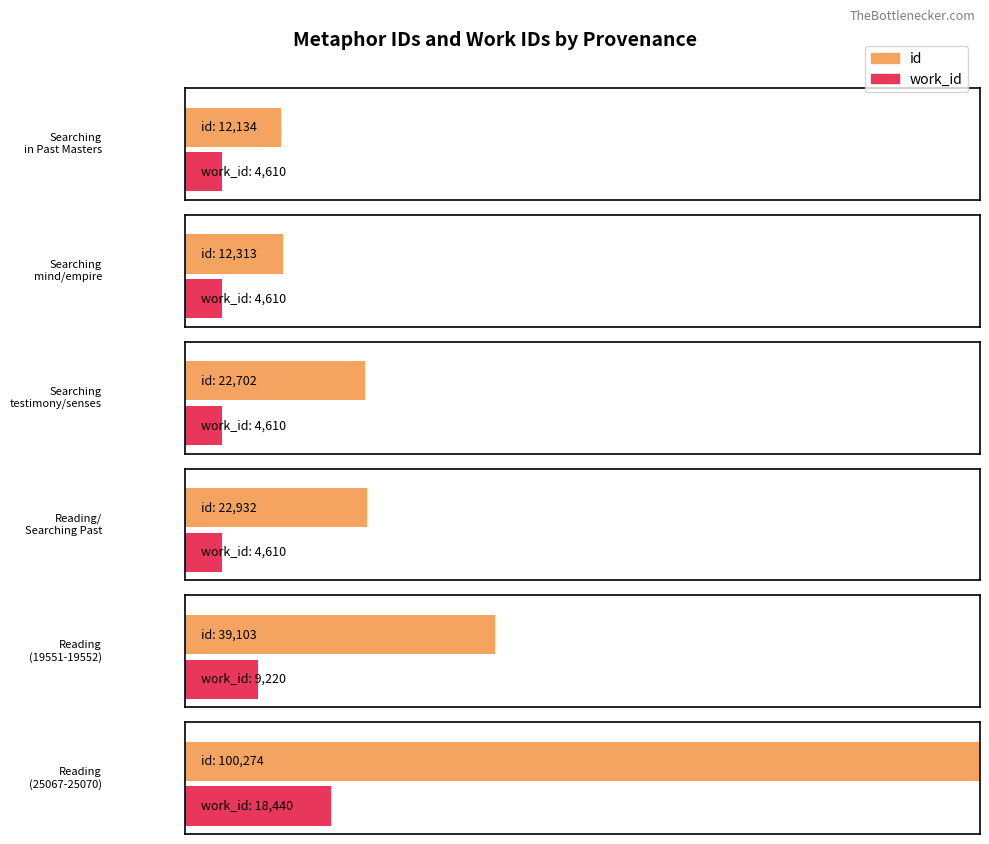

How many distinct data groups are displayed?

2